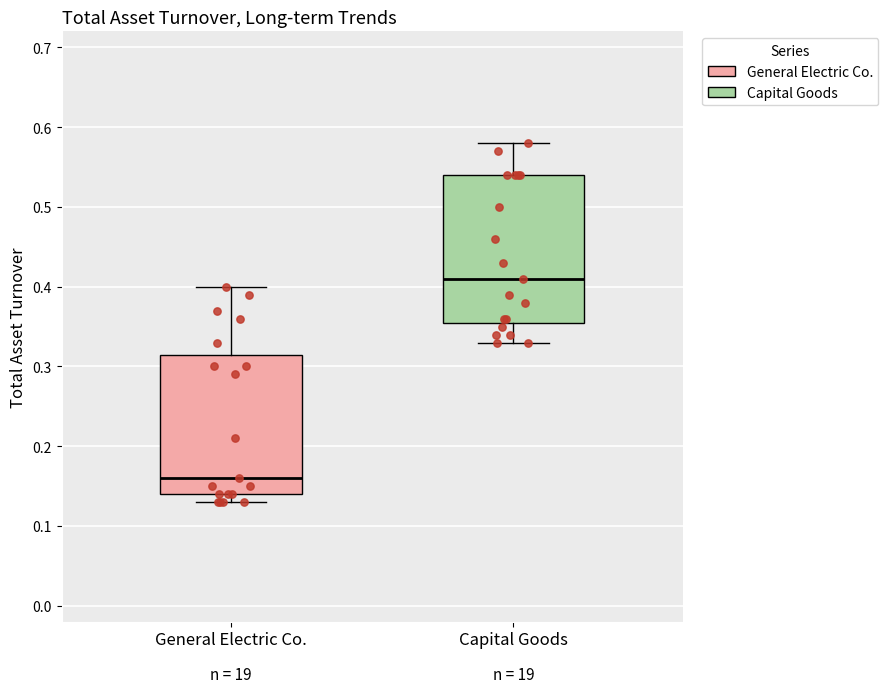

Reading left to right, read every box against the y-axis: the position of its median line, the range the box covers, and the ends of its whiskers. The values are not printed on the chart, so give them approximately, as read against the axis.

General Electric Co.: median 0.16, box 0.14 to 0.32, whiskers 0.13 to 0.40
Capital Goods: median 0.41, box 0.36 to 0.54, whiskers 0.33 to 0.58